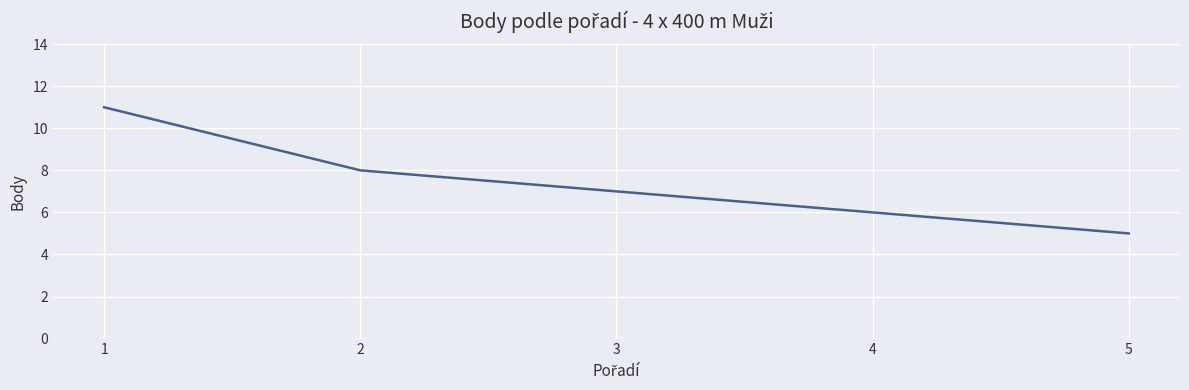

List the labels in order of value, largest first.

1, 2, 3, 4, 5